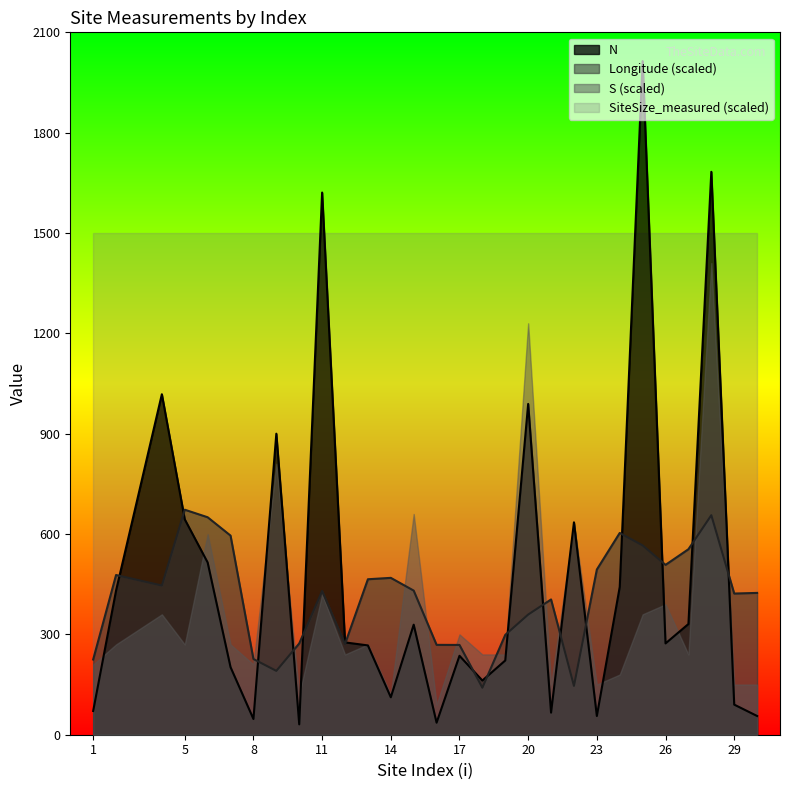

How many interior local valleys does the N series have?

8